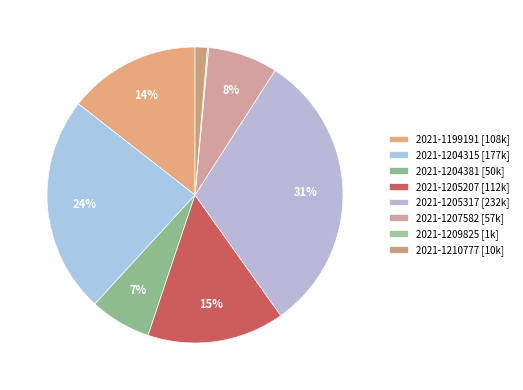

True or false: 2021-1204315 accounts for 24% of the total.

True